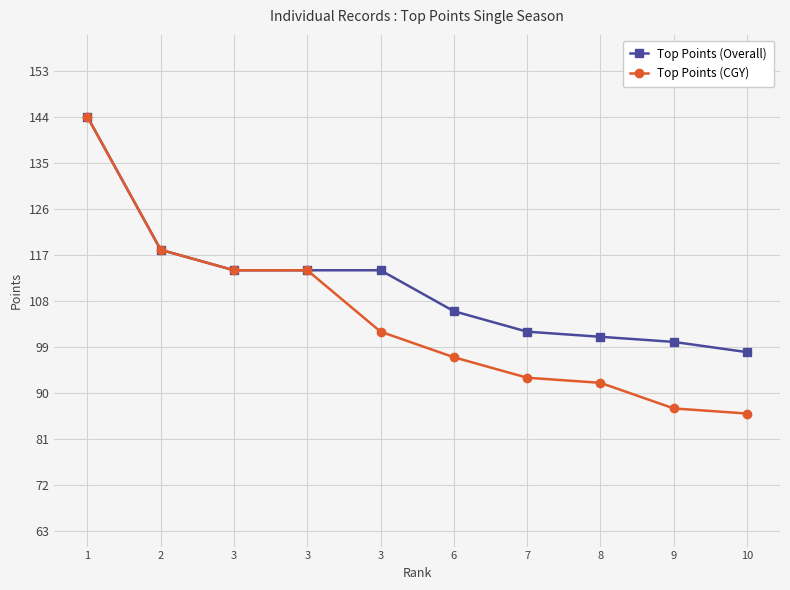

At which label does Top Points (Overall) reach its peak?

1